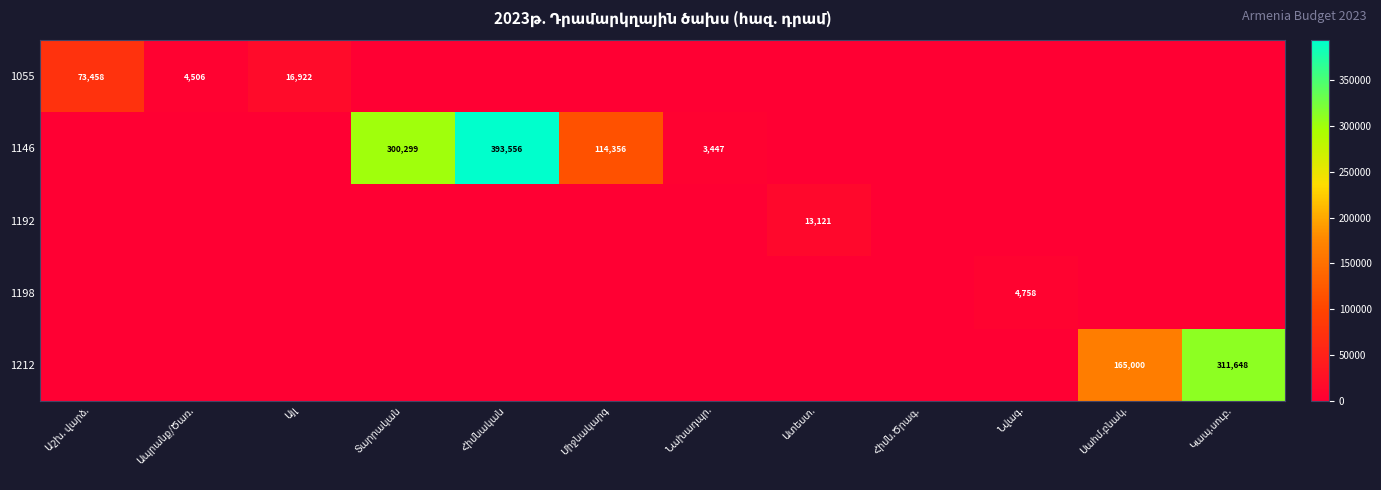

Which series has the largest range (max minus min)?

1146